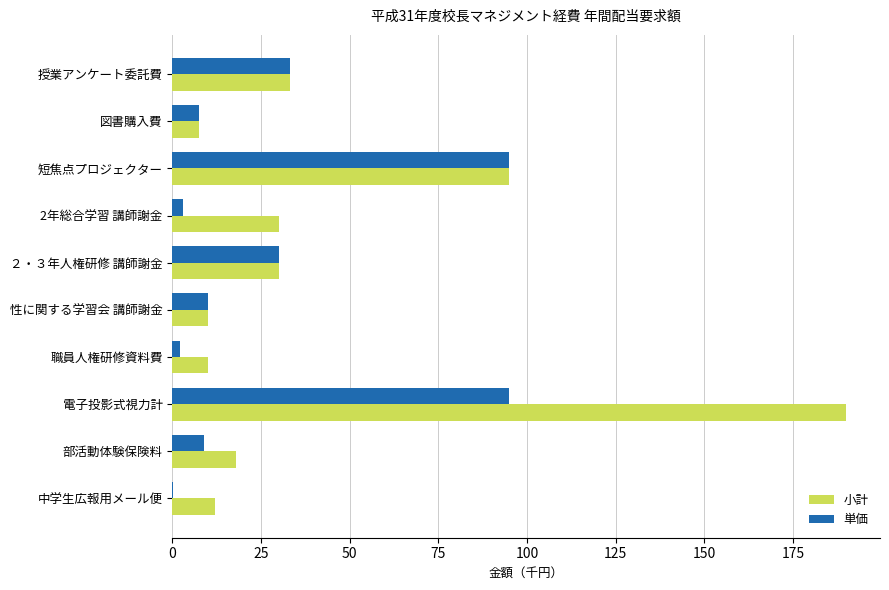

The value of 単価 at 性に関する学習会 講師謝金 is 10.0. True or false?

True